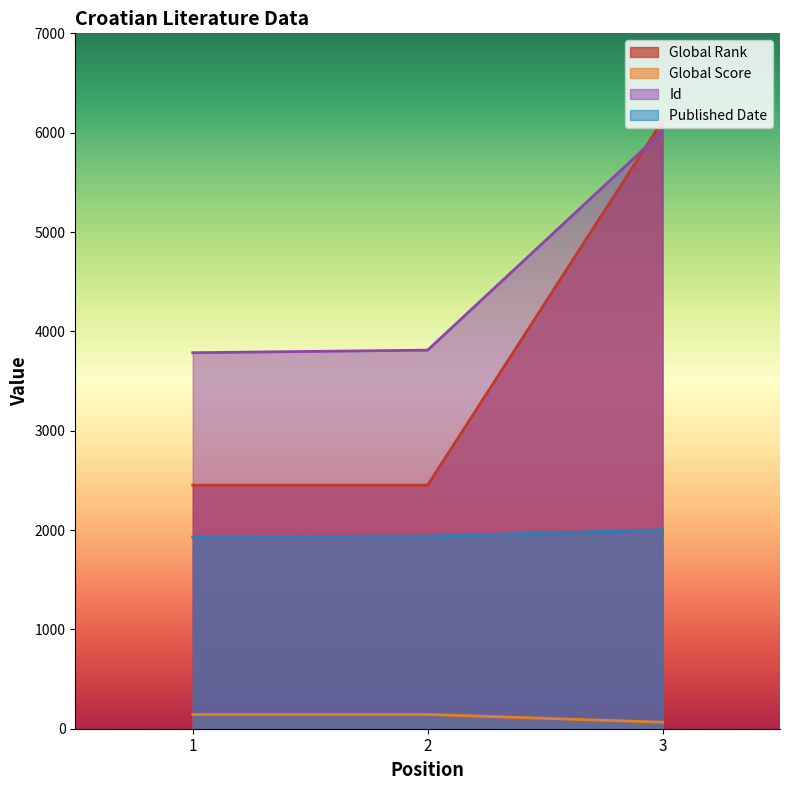

How many series are shown in this chart?

4